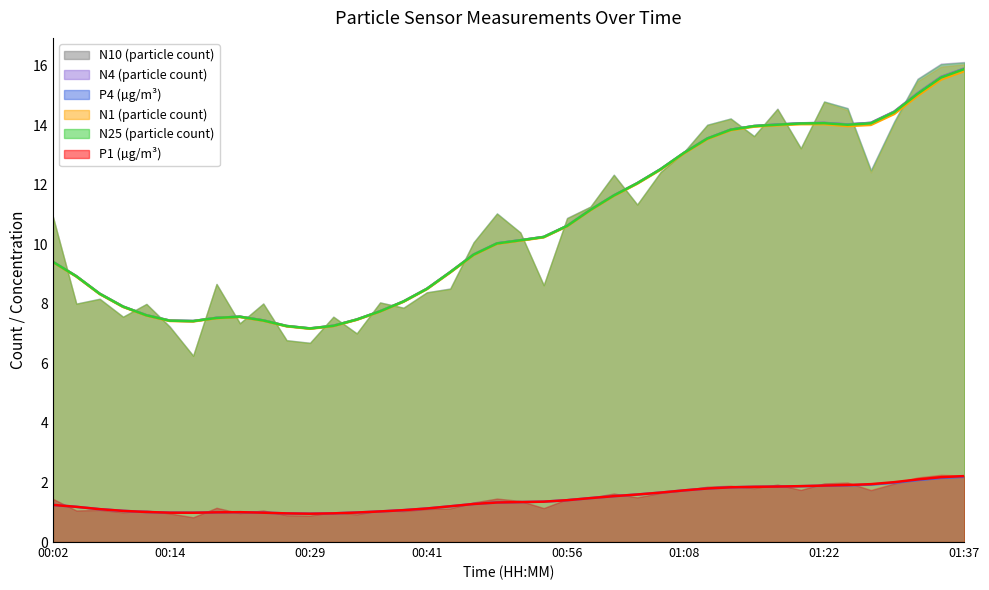

True or false: N1 (particle count) and N25 (particle count) intersect in this chart.

False